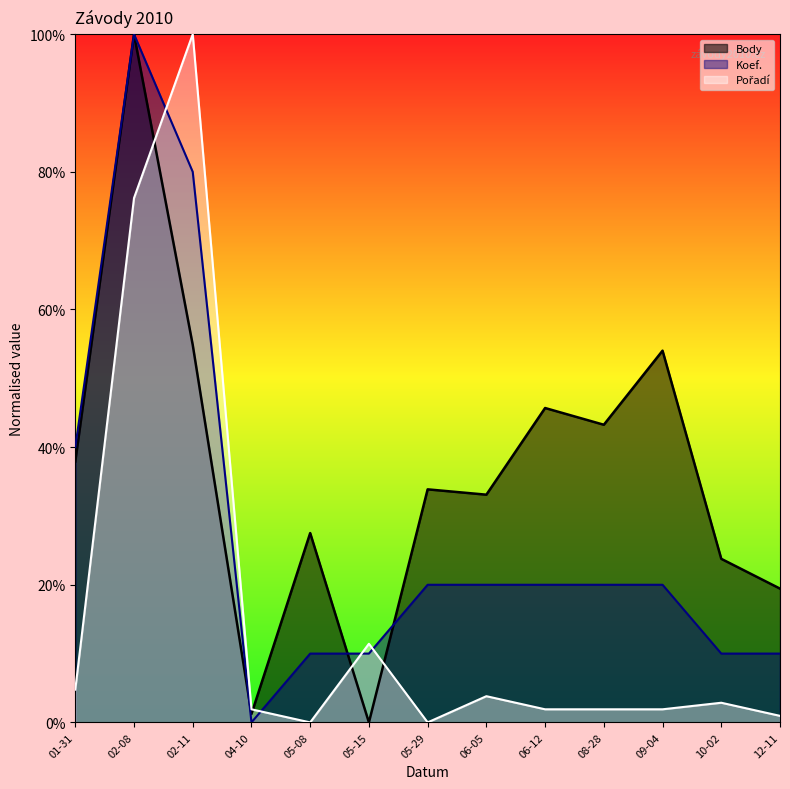

The Koef. series shows 20.0 at 09-04. True or false?

True